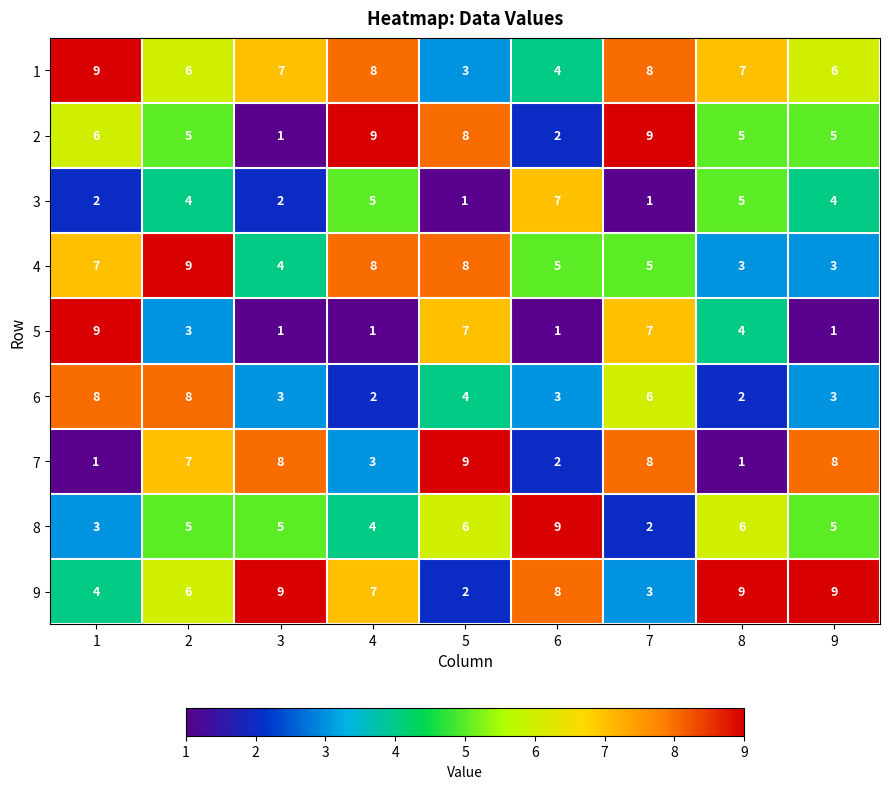

The value of 8 at 9 is 3. True or false?

False